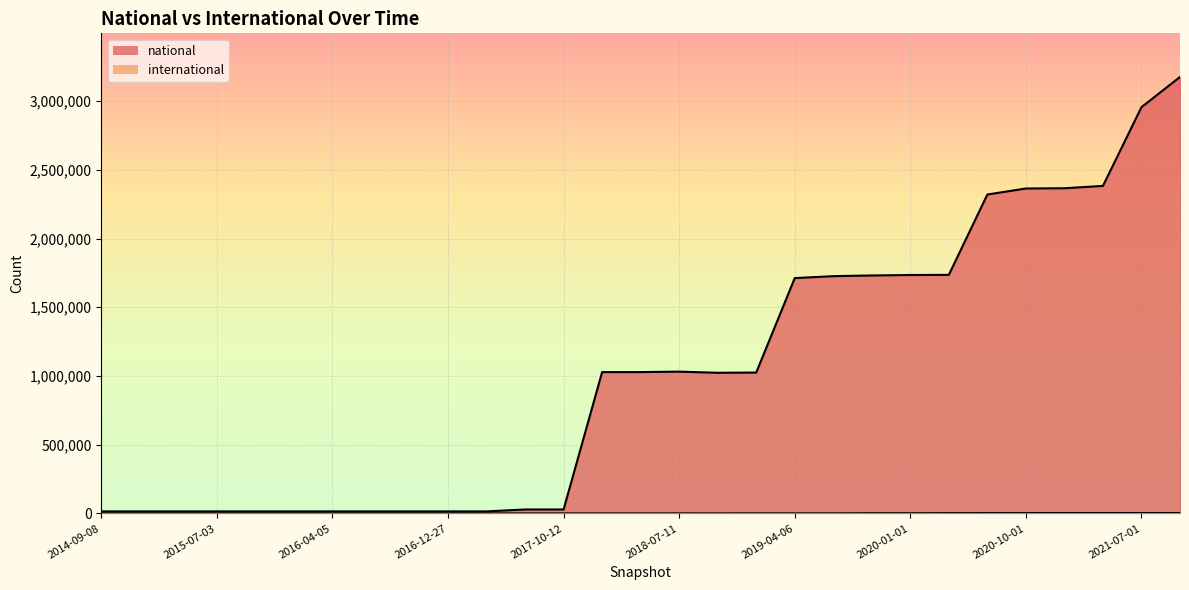

At how many categories does at least one series exceed 2128383?

6